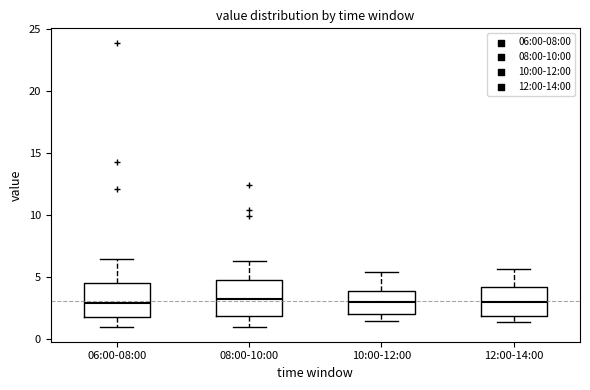

Reading left to right, read every box against the y-axis: the position of its median line, the range the box covers, and the ends of its whiskers. The values are not printed on the chart, so give them approximately, as read against the axis.

06:00-08:00: median 3.0, box 2.0 to 4.5, whiskers 1.0 to 6.5
08:00-10:00: median 3.5, box 2.0 to 5.0, whiskers 1.0 to 6.5
10:00-12:00: median 3.0, box 2.0 to 4.0, whiskers 1.5 to 5.5
12:00-14:00: median 3.0, box 2.0 to 4.0, whiskers 1.5 to 5.5